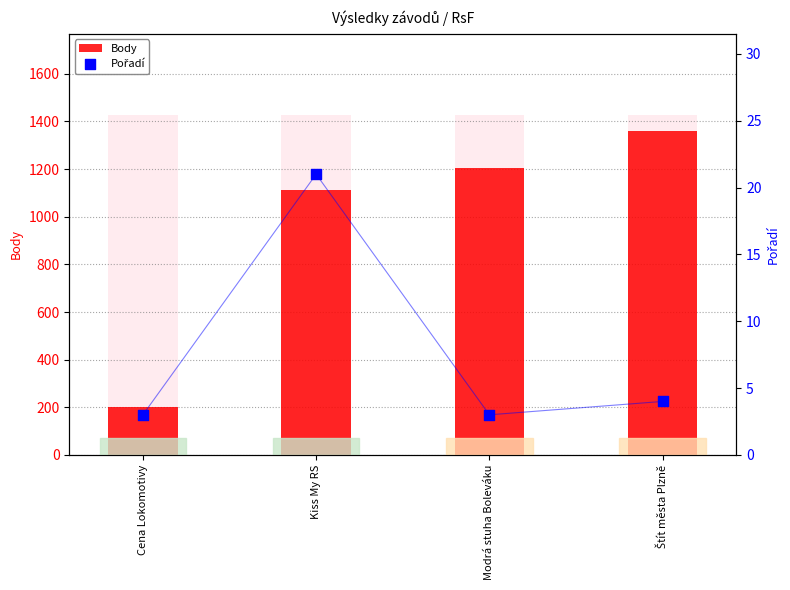

Which series contains the lowest Y value?

Pořadí